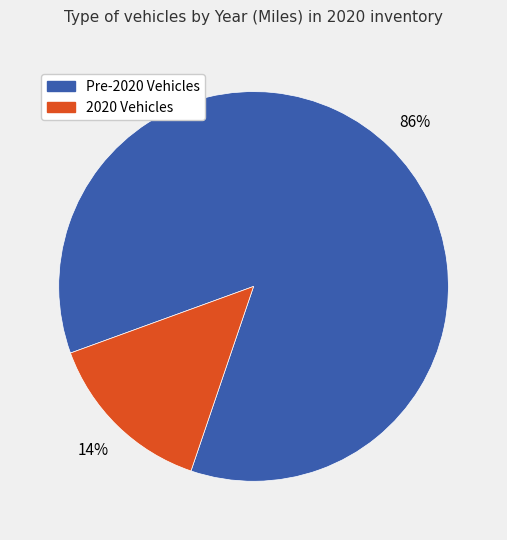

To the nearest percent, what is the average slice percentage?

50%